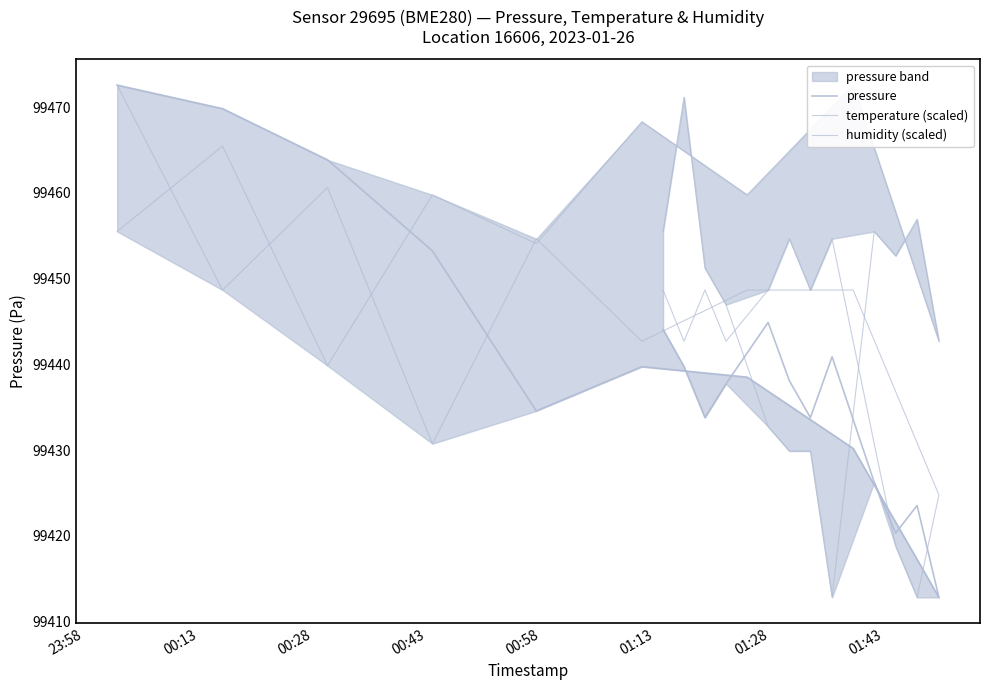

How many lines are shown in the chart?

3